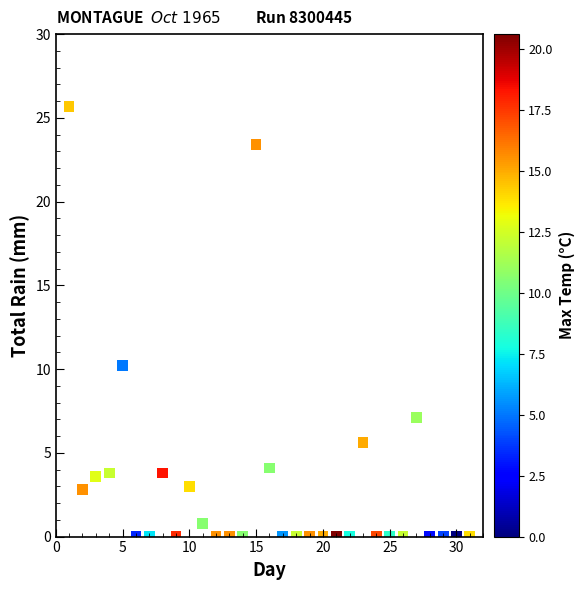

What Y value in the scatter plot is closest to 12?

10.2